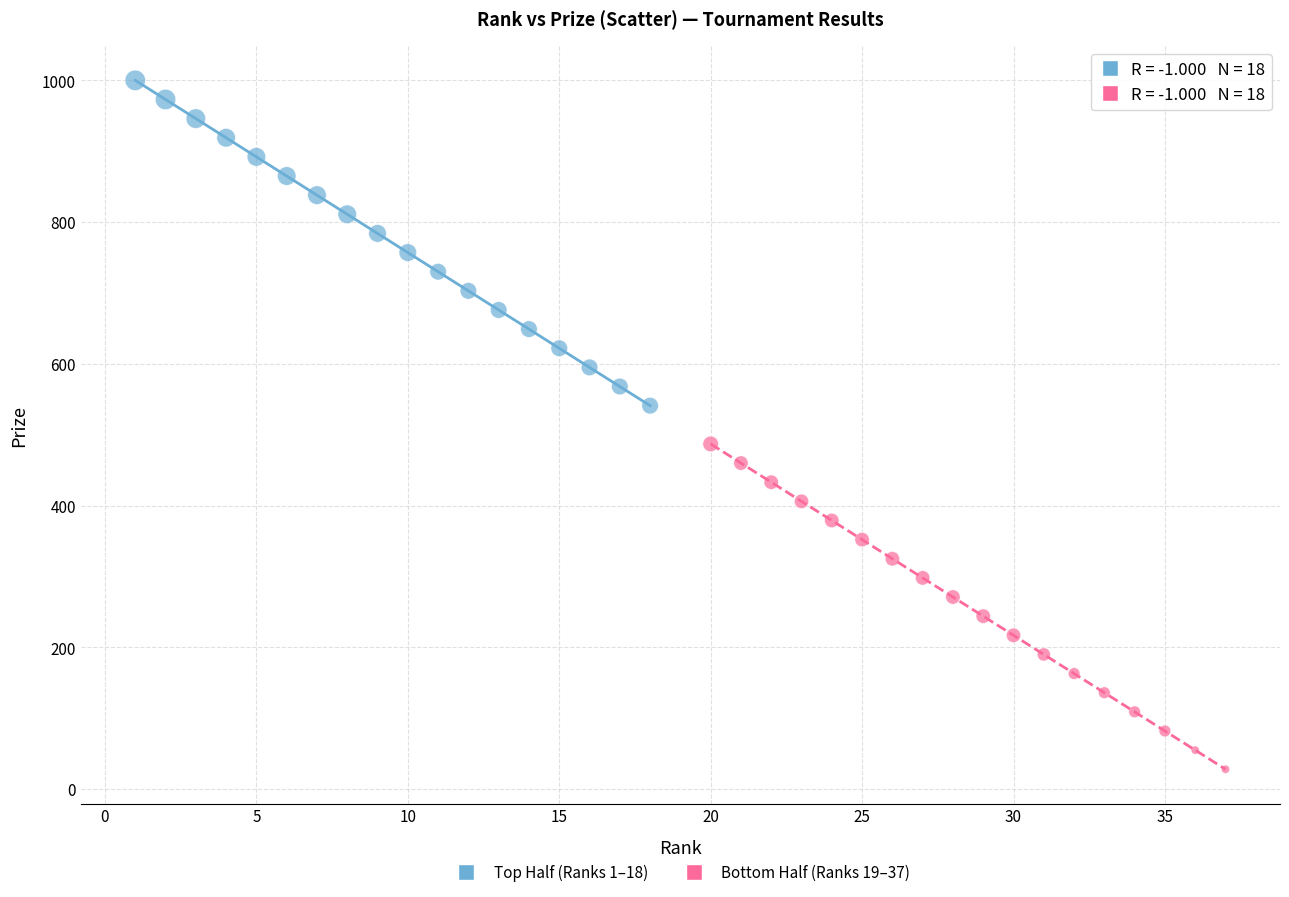

Which series reaches the maximum Y coordinate?

Top Half (Ranks 1–18)